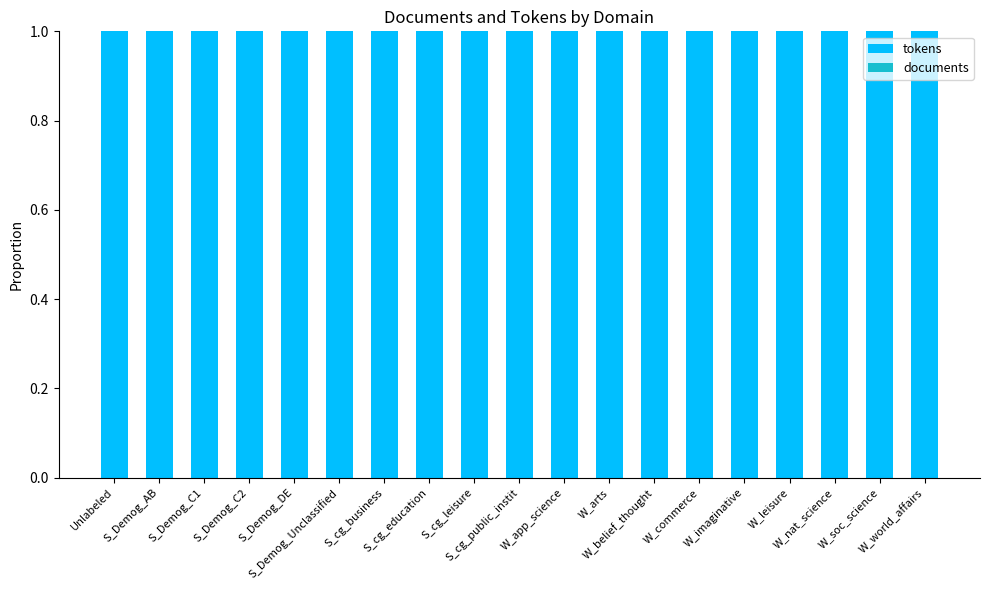

Is the value of documents at W_app_science greater than the value of tokens at S_Demog_Unclassified?

No